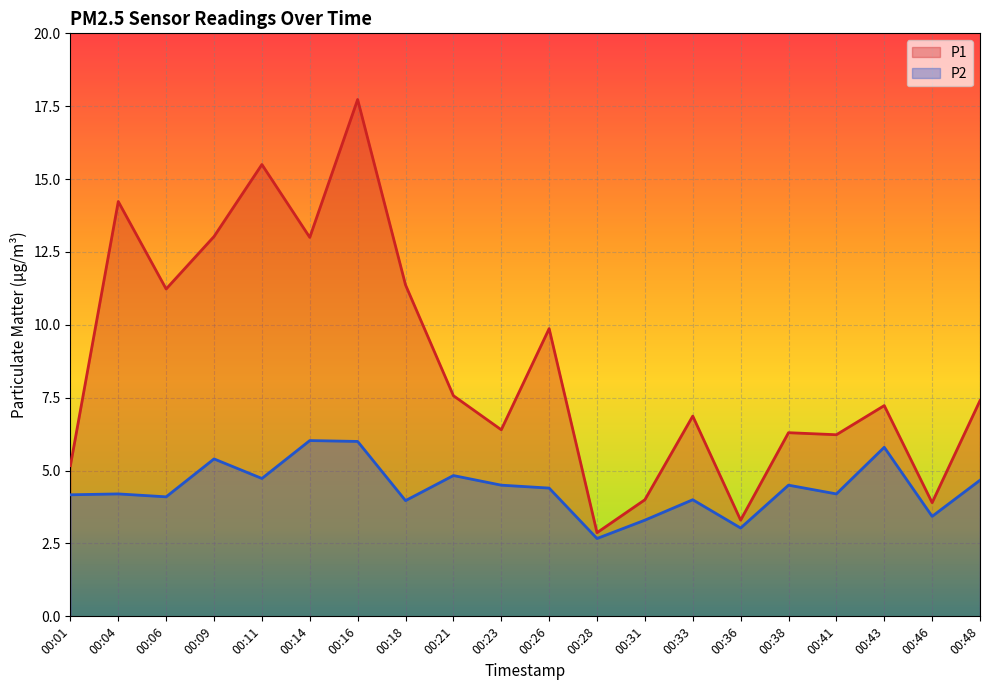

True or false: P1 has a value of 8.2 at 00:11.

False